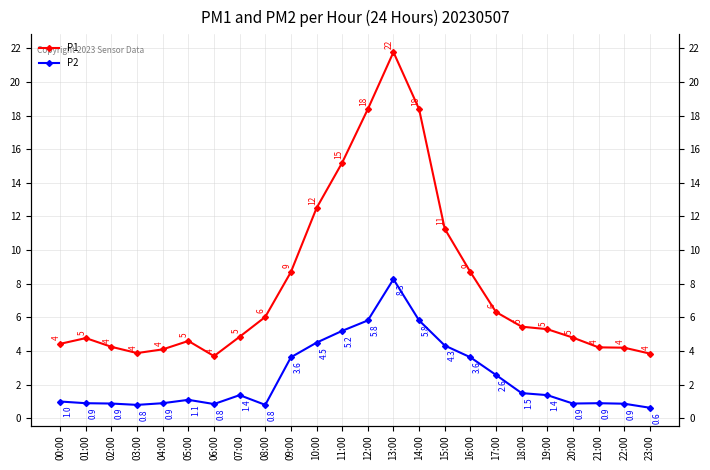

True or false: P2 has more than 0 points higher than both neighbors.

True